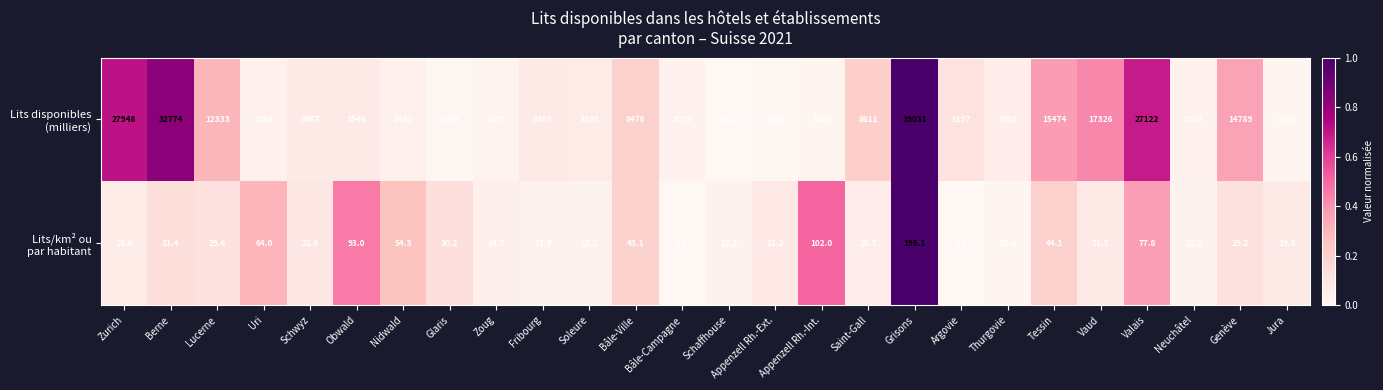

What is the total value across all series at Lucerne?

12362.6